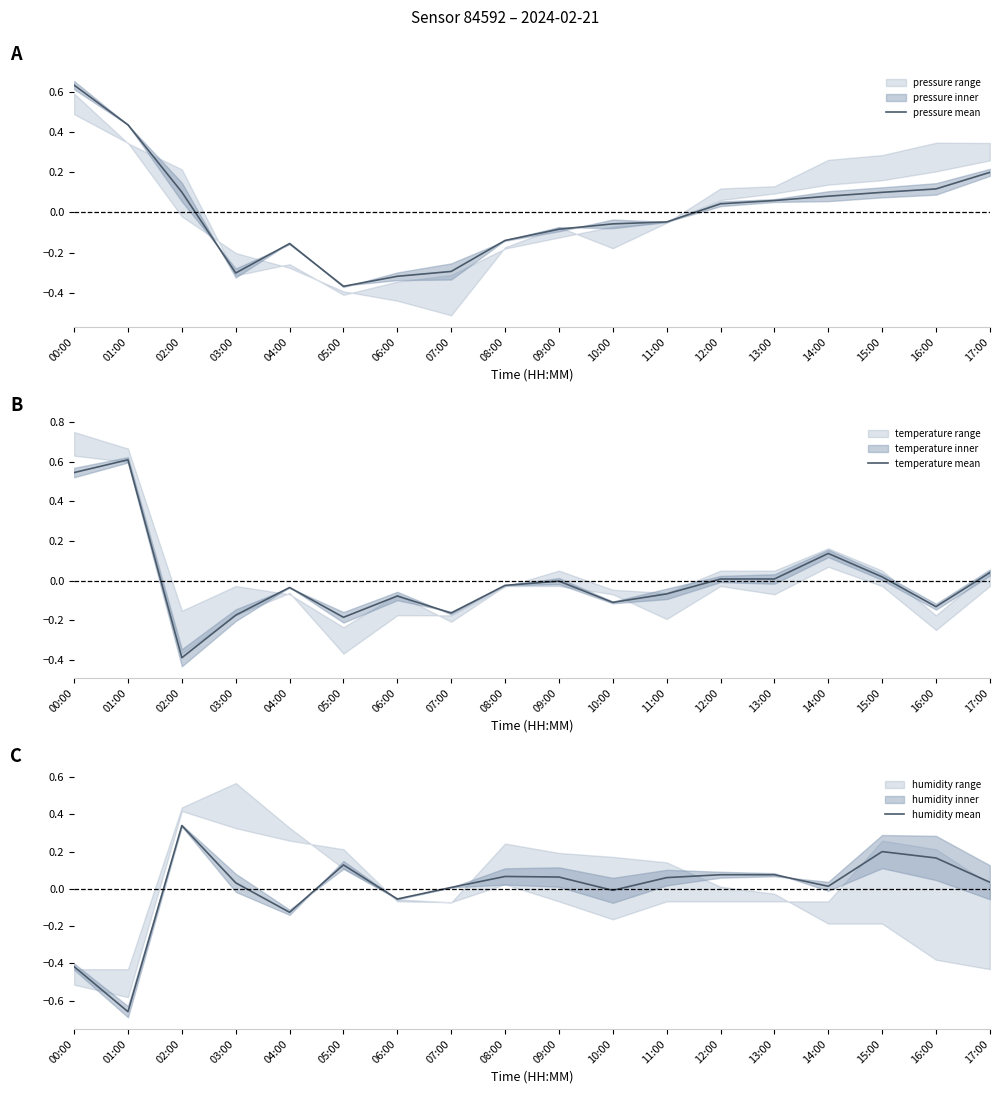

What is the label of the 17th point from the right?

01:00